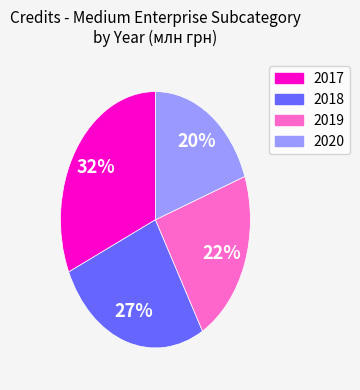

To the nearest percent, what is the average slice percentage?

25%